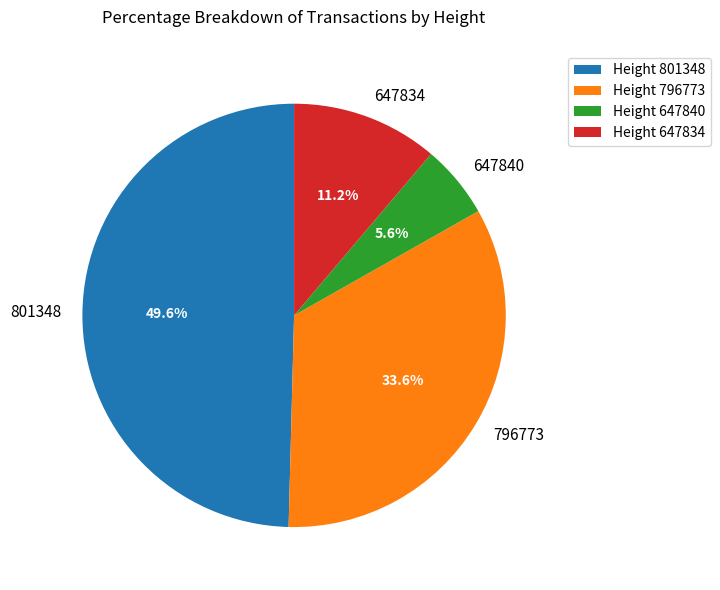

What is the largest slice in the pie chart?

801348